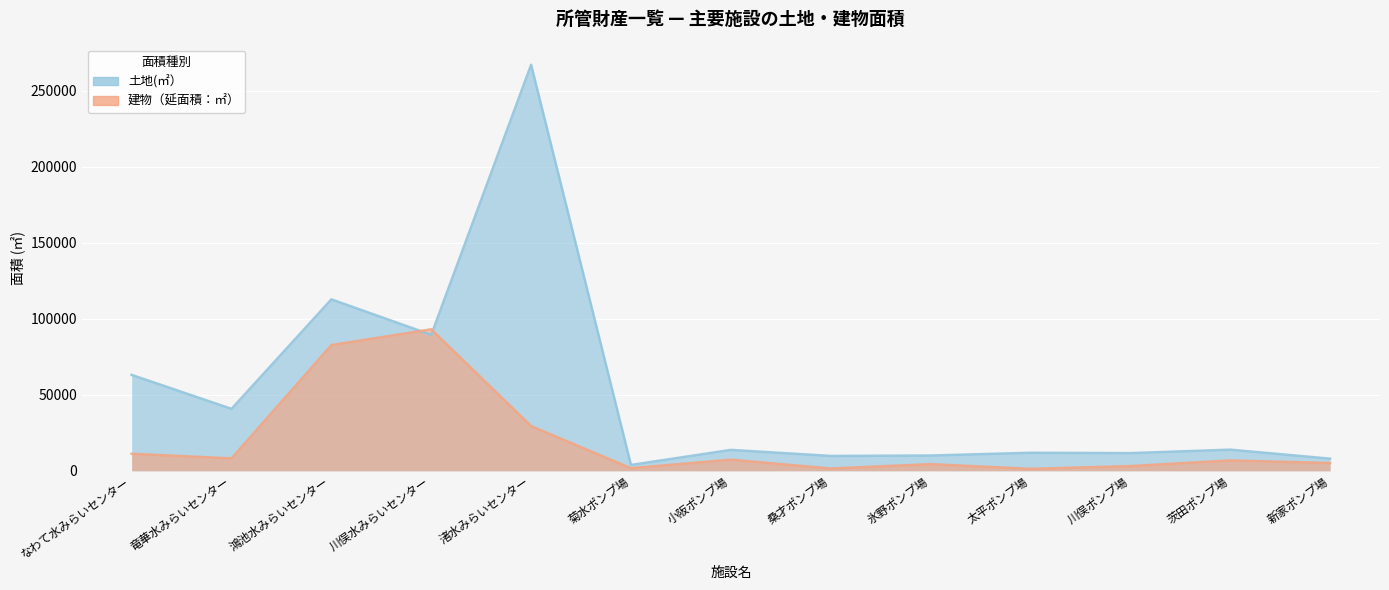

What is the average value of the 建物（延面積：㎡） series?

19670.3